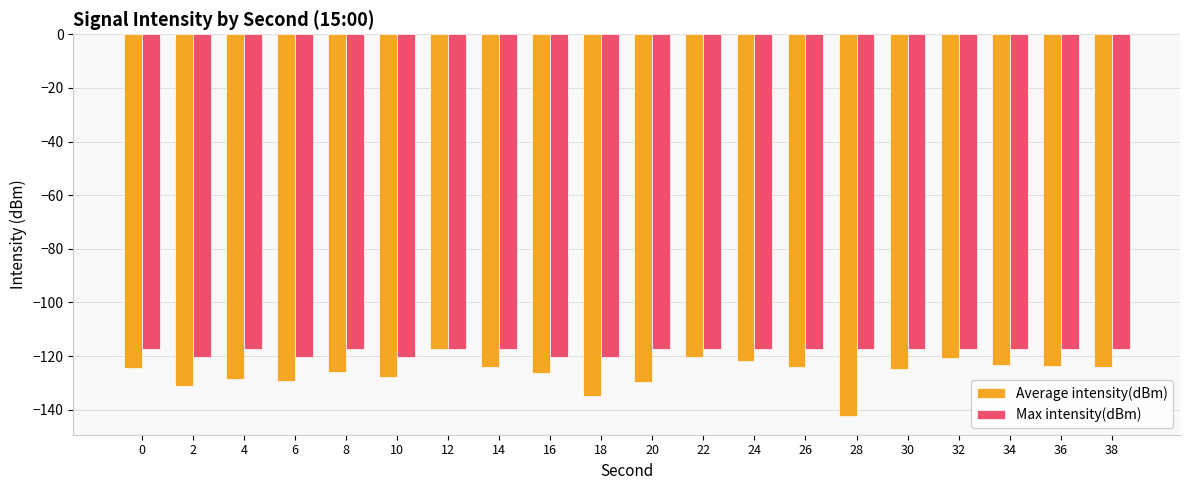

What is the value of the Max intensity(dBm) bar at the 9th from the left?

-120.5